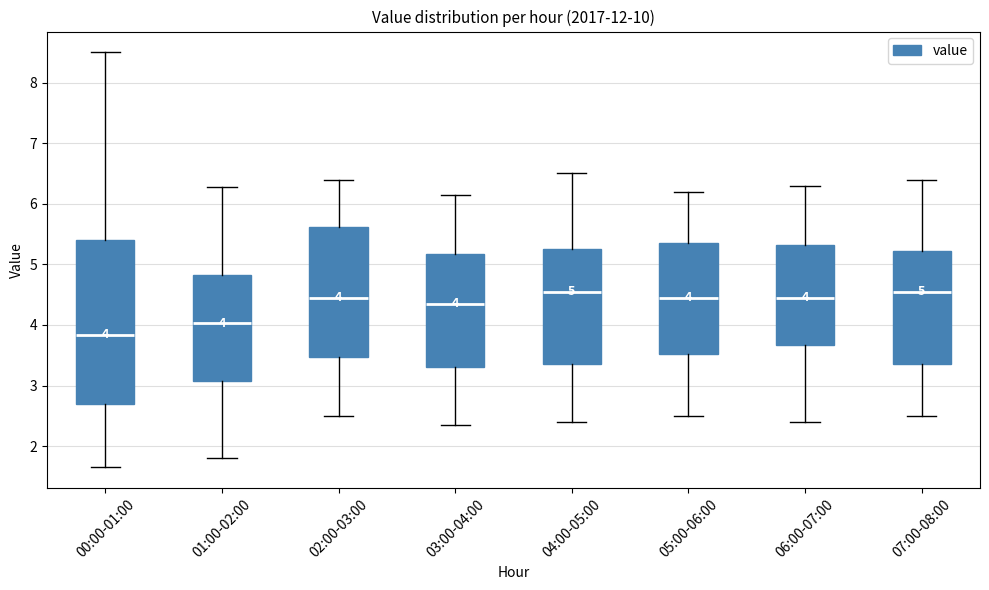

Comparing the boxes themselves (not the whiskers), which one is the tallest?

00:00-01:00